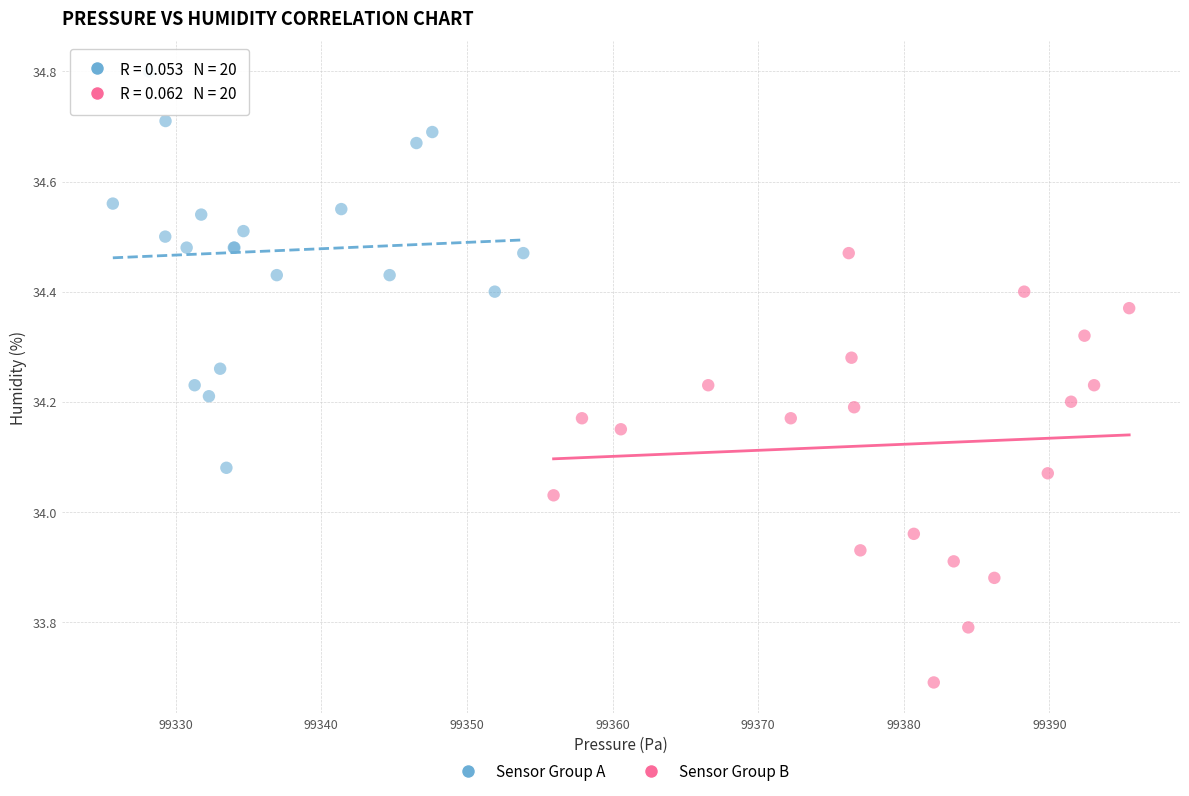

Which series has the largest Y range (max minus min)?

Sensor Group B